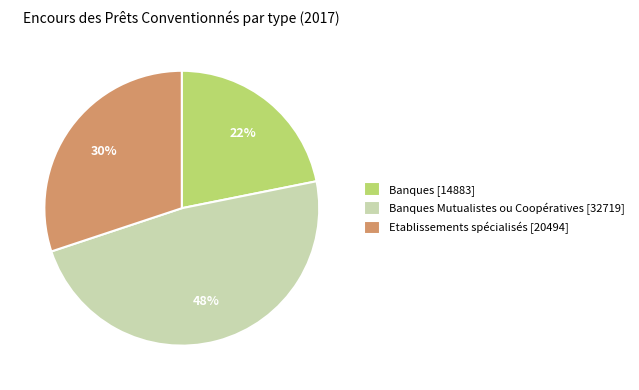

Does any single category account for the majority?

No